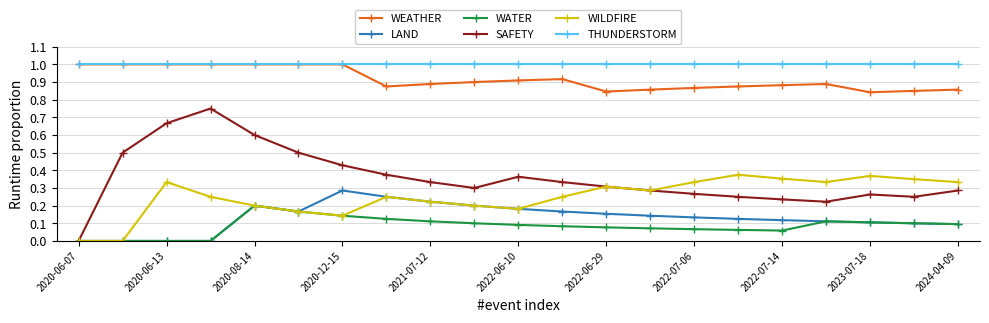

How many lines are shown in the chart?

6